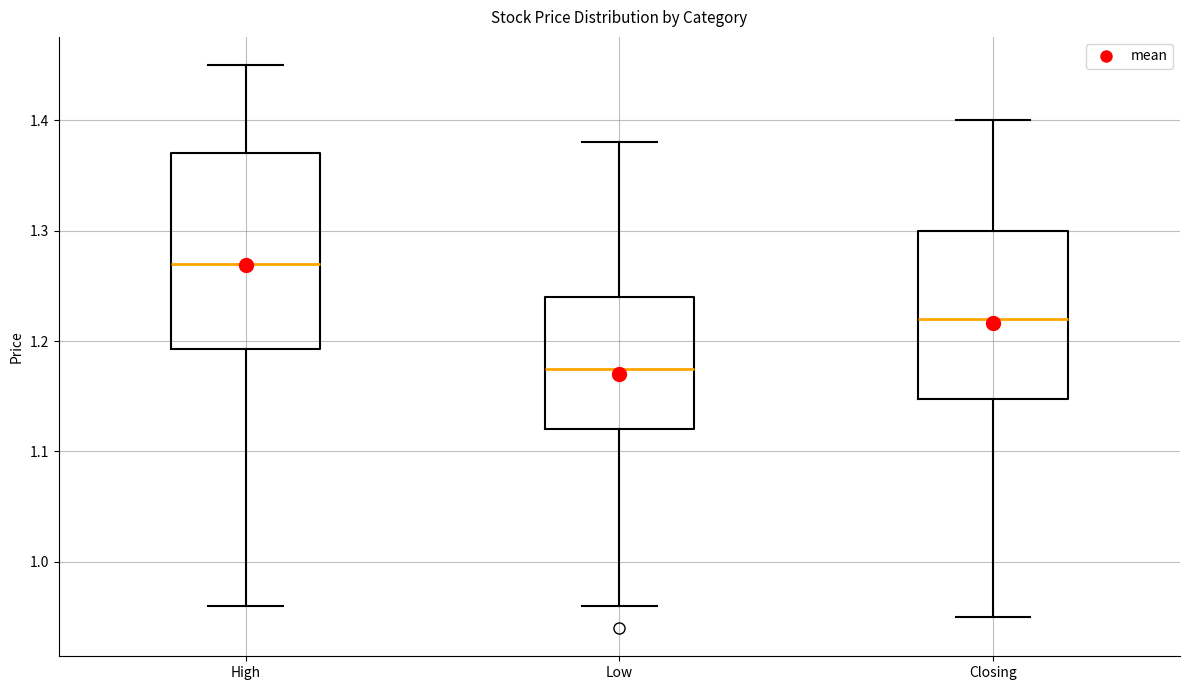

Reading left to right, transcribe this box plot: for each box, give where its median line is, the range the box spans, and where its two whiskers end, as read against the y-axis. The values are not printed on the chart, so give them approximately, as read against the axis.

High: median 1.27, box 1.19 to 1.37, whiskers 0.96 to 1.45
Low: median 1.18, box 1.12 to 1.24, whiskers 0.96 to 1.38
Closing: median 1.22, box 1.15 to 1.30, whiskers 0.95 to 1.40